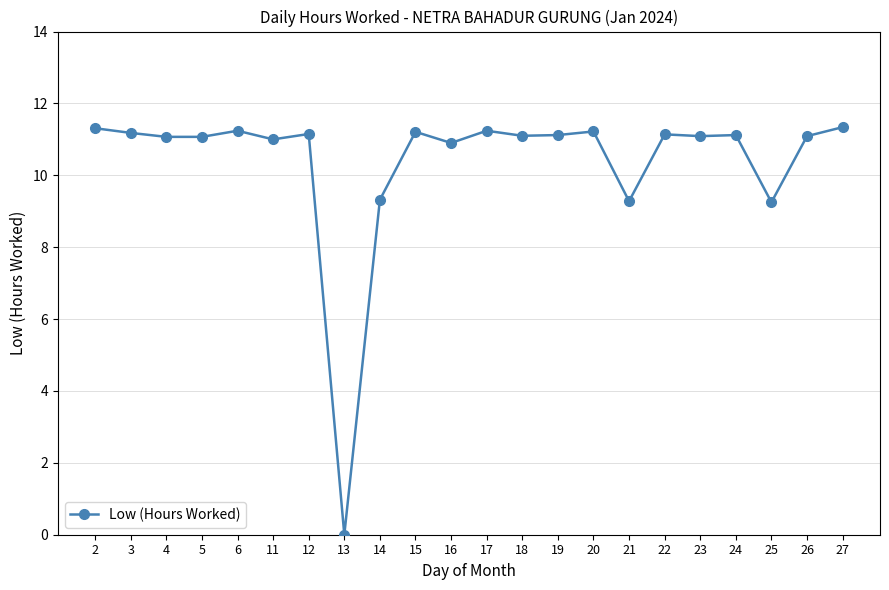

What is the average value?

10.4